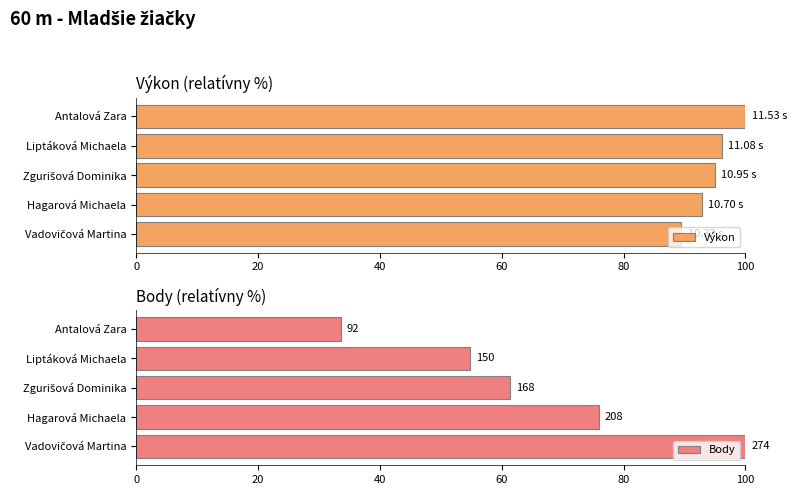

How many series are shown in this chart?

2